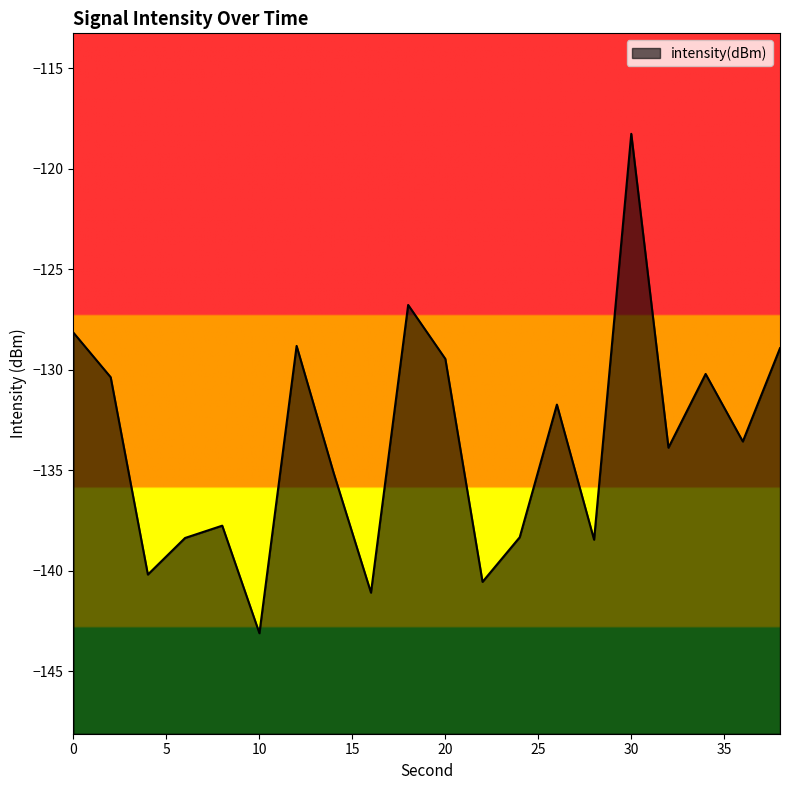

True or false: there are more than 1 points higher than both neighbors.

True